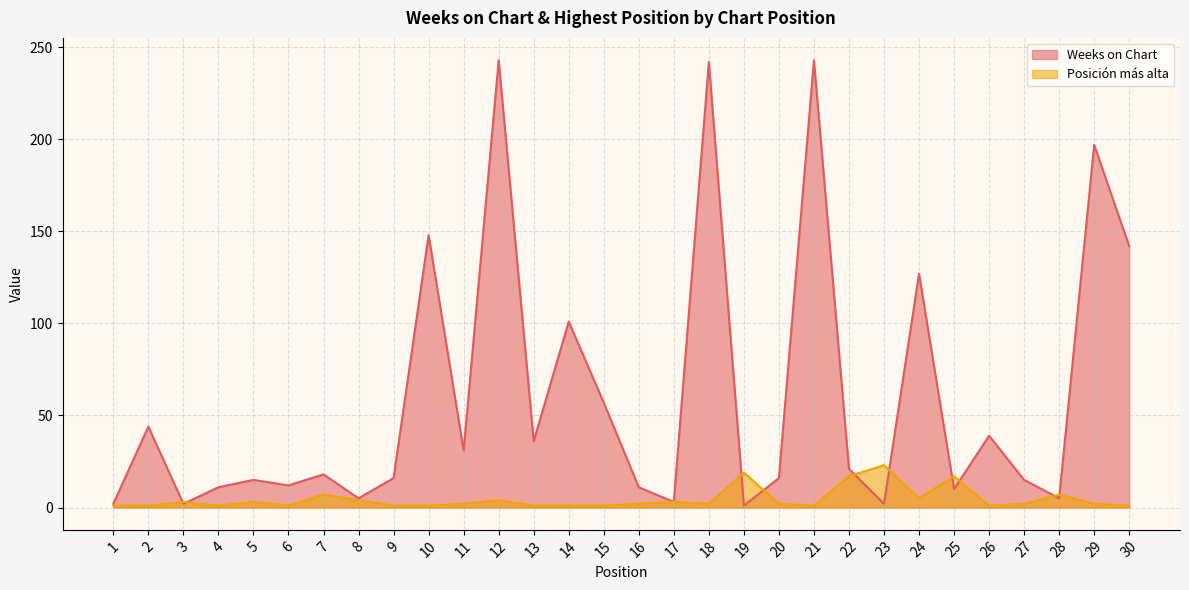

What is the sum of the Posicion mas alta values at 26 and 4?

2